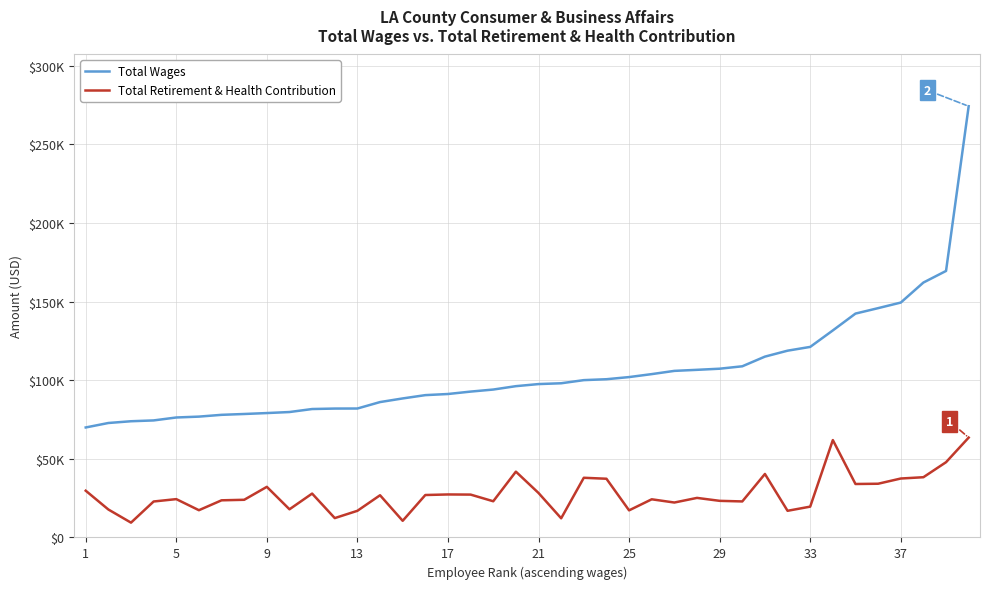

What is the average value of the Total Retirement & Health Contribution series?

27630